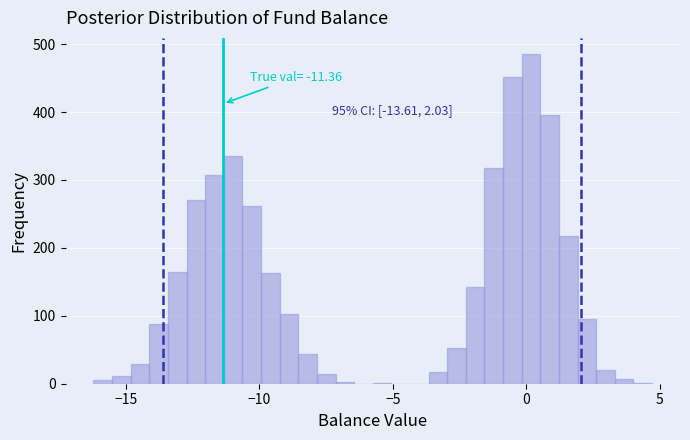

Read against the x-axis, roughly where is the centre of the tallest bar?

0.0